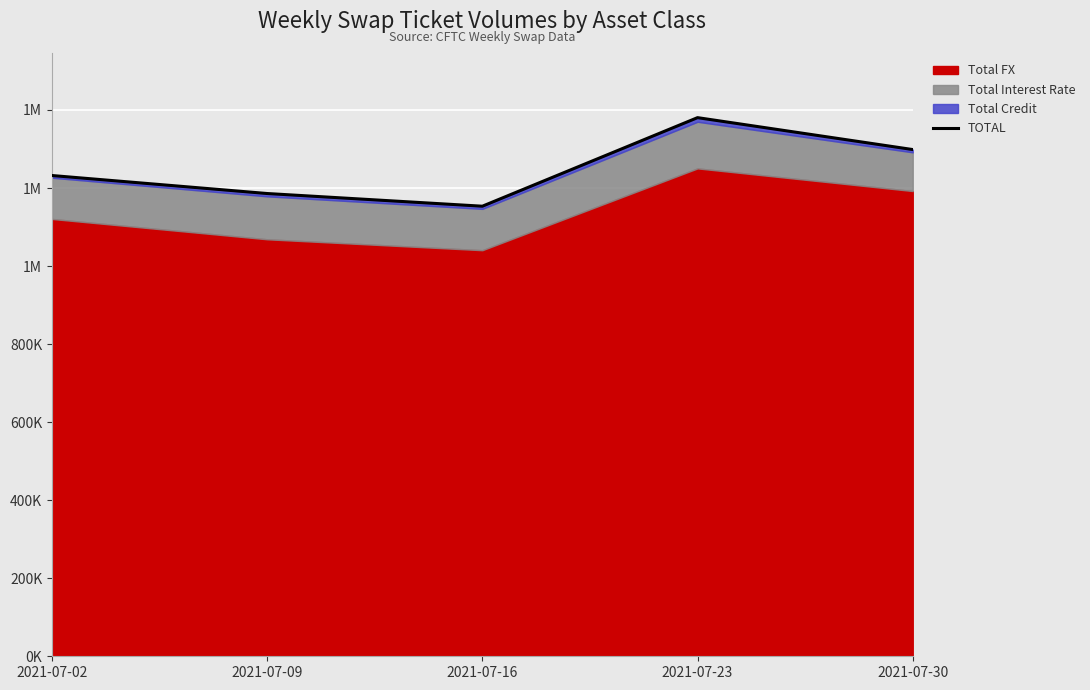

Rank the categories by value from highest to lowest.

2021-07-23, 2021-07-30, 2021-07-02, 2021-07-09, 2021-07-16